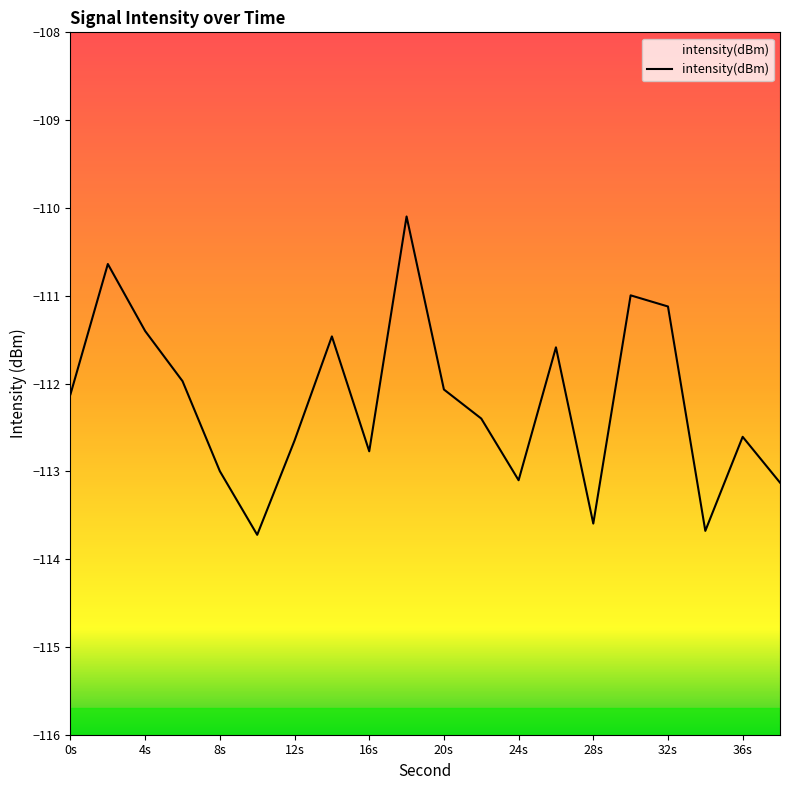

Is it true that the value at 16s is -112.8?

True